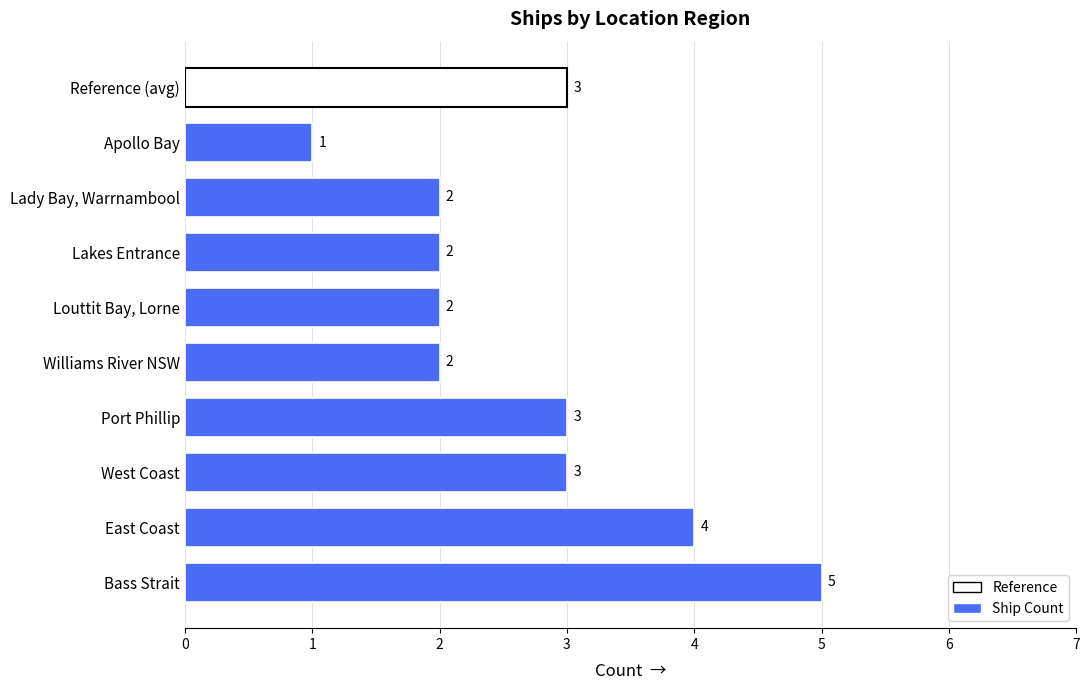

Is it true that the value at Louttit Bay, Lorne is 1?

False